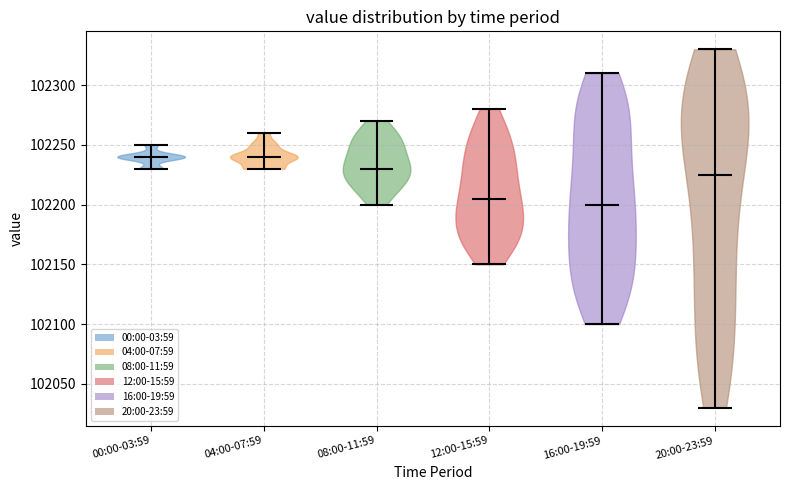

What is the highest point the violin for 04:00-07:59 reaches on the y-axis? The values are not printed on the chart, so give them approximately, as read against the axis.

102260